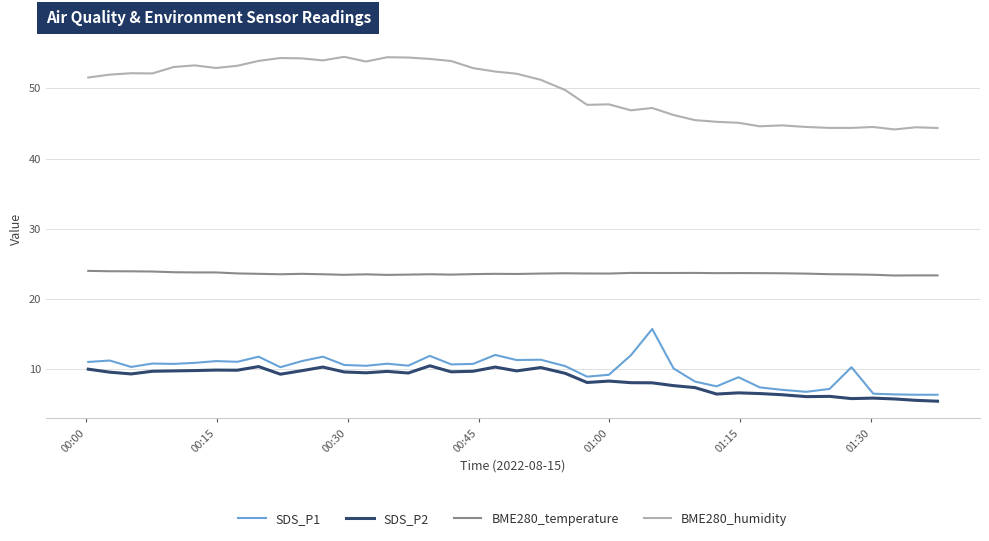

What is the maximum value shown in the chart?

54.5